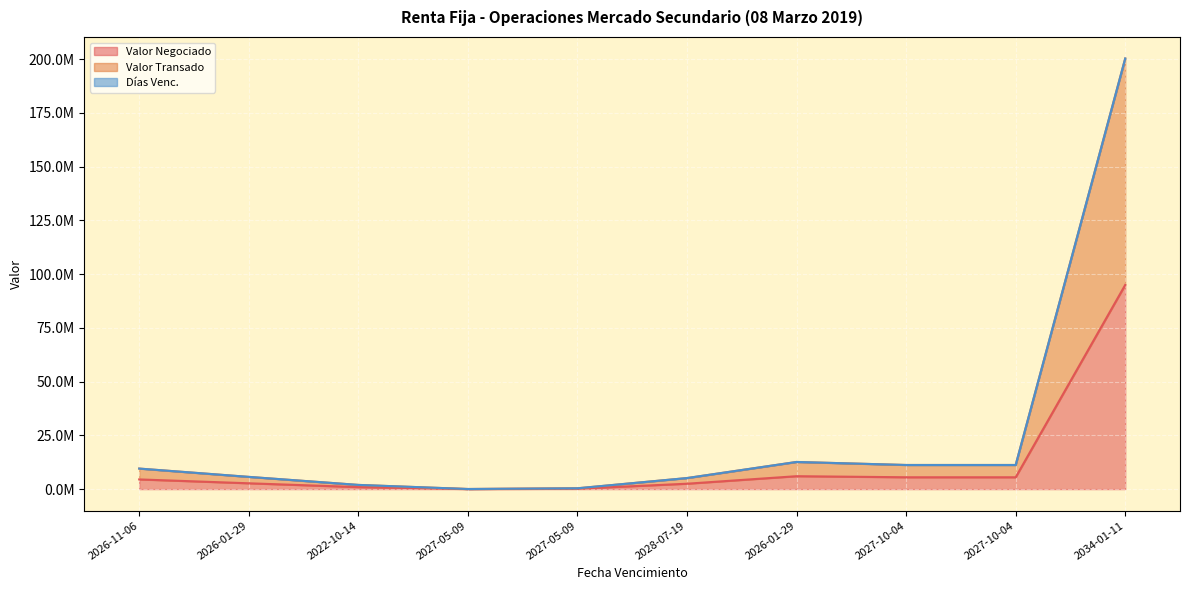

Which category has the highest value across all series?

2034-01-11